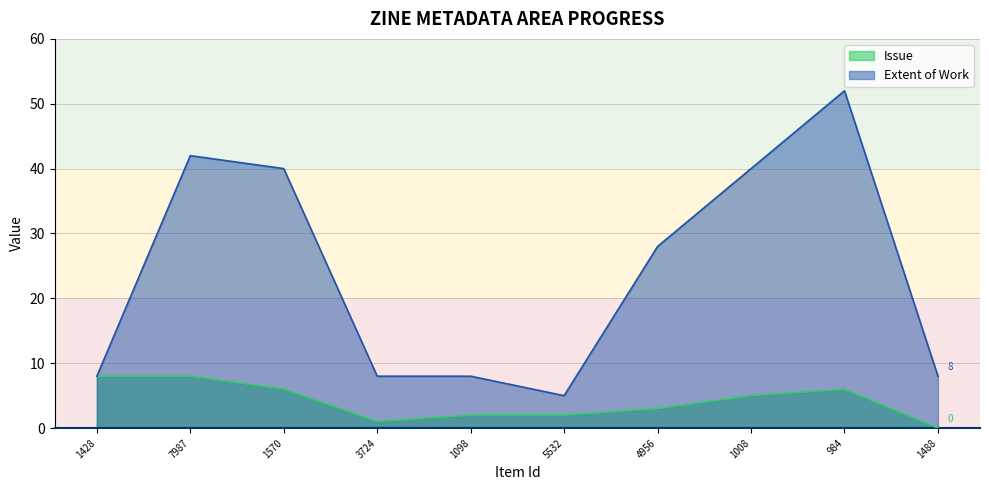

Count the number of categories in the chart.

10